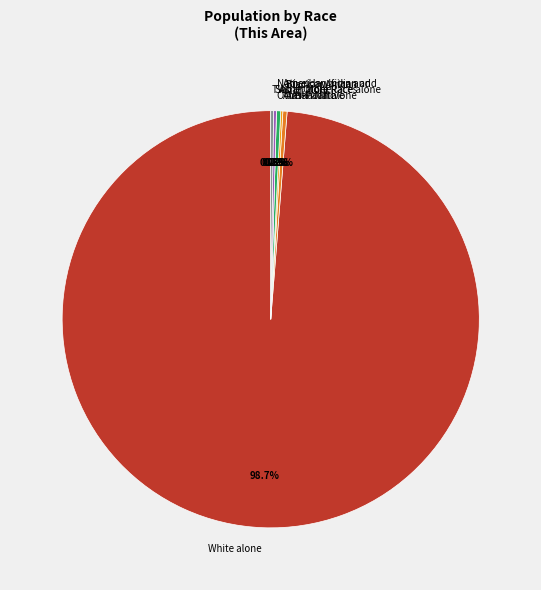

True or false: White alone accounts for 89% of the total.

False